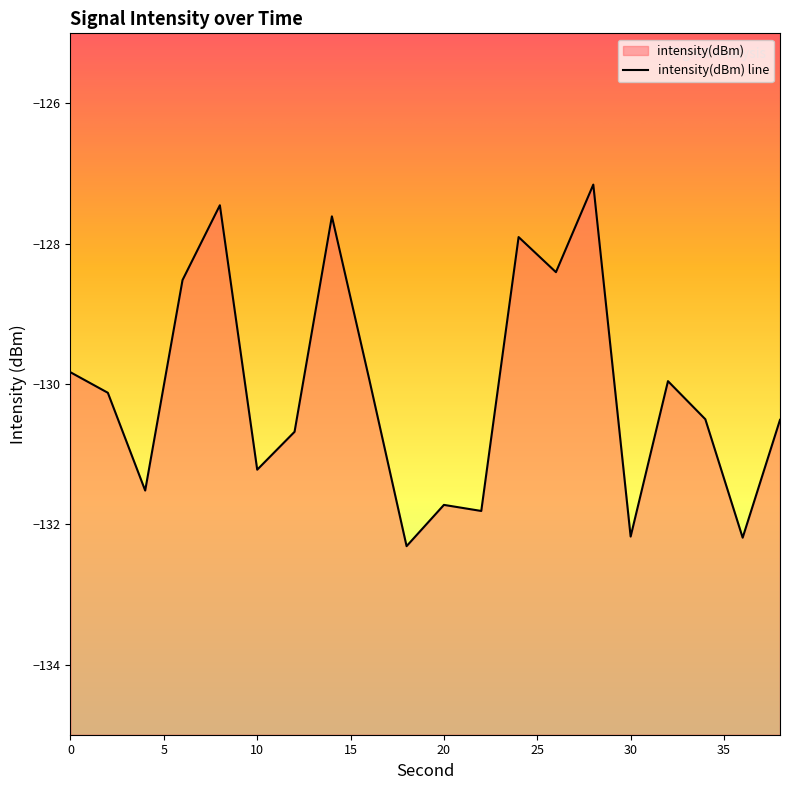

Reading left to right, what are all the values shown in this chart?

-129.8	-130.1	-131.5	-128.5	-127.5	-131.2	-130.7	-127.6	-129.9	-132.3	-131.7	-131.8	-127.9	-128.4	-127.2	-132.2	-130.0	-130.5	-132.2	-130.5